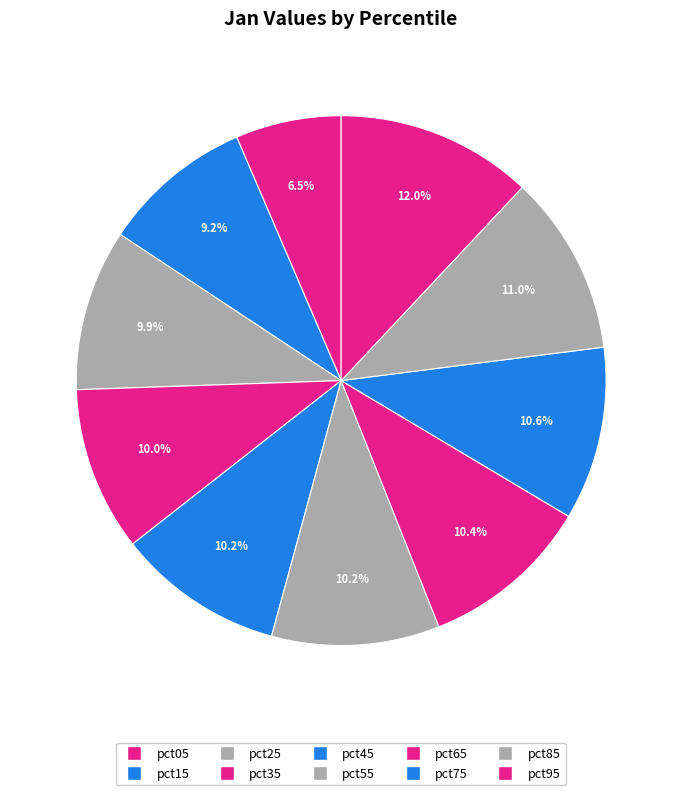

To the nearest percent, what is the difference between the pct05 and pct95 slice percentages?

6%